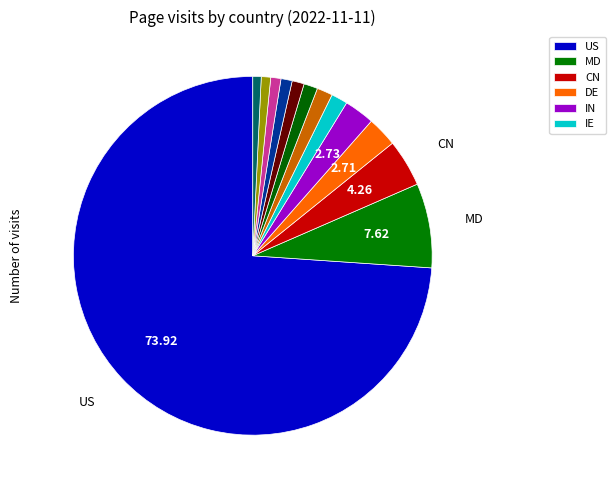

How many slices are in this pie chart?

13